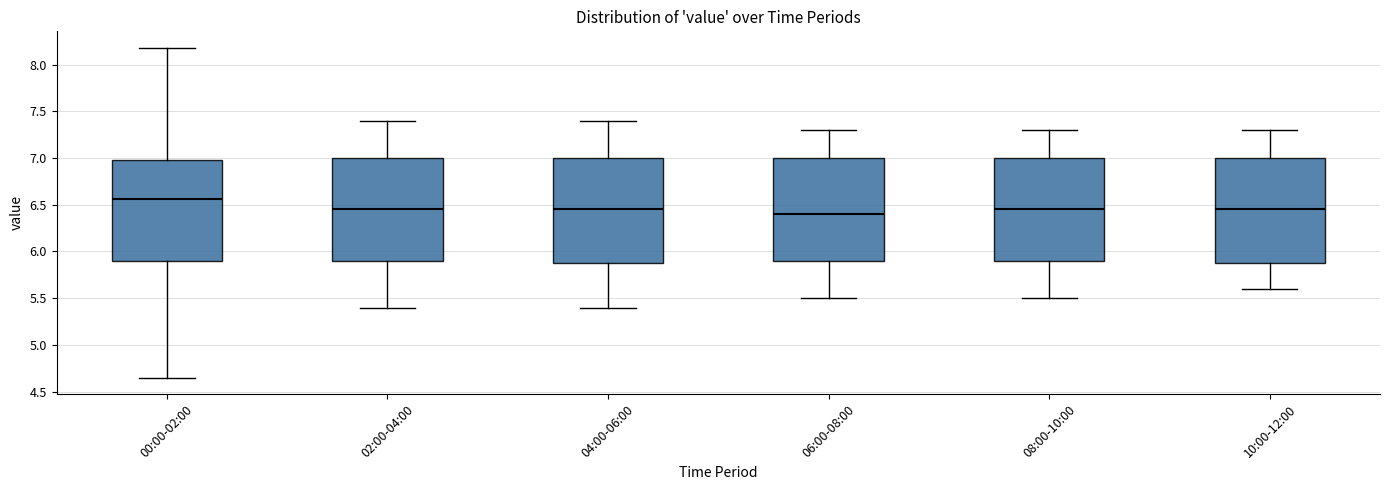

Reading left to right, read every box against the y-axis: the position of its median line, the range the box covers, and the ends of its whiskers. The values are not printed on the chart, so give them approximately, as read against the axis.

00:00-02:00: median 6.55, box 5.90 to 7.00, whiskers 4.65 to 8.20
02:00-04:00: median 6.45, box 5.90 to 7.00, whiskers 5.40 to 7.40
04:00-06:00: median 6.45, box 5.90 to 7.00, whiskers 5.40 to 7.40
06:00-08:00: median 6.40, box 5.90 to 7.00, whiskers 5.50 to 7.30
08:00-10:00: median 6.45, box 5.90 to 7.00, whiskers 5.50 to 7.30
10:00-12:00: median 6.45, box 5.90 to 7.00, whiskers 5.60 to 7.30